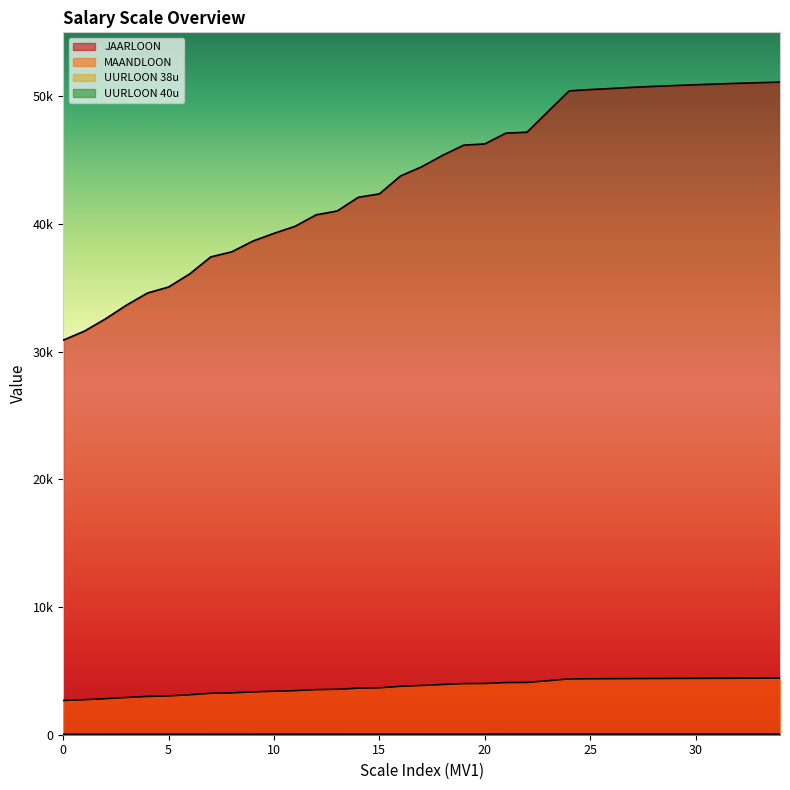

At which label is JAARLOON closest to 41000?

13